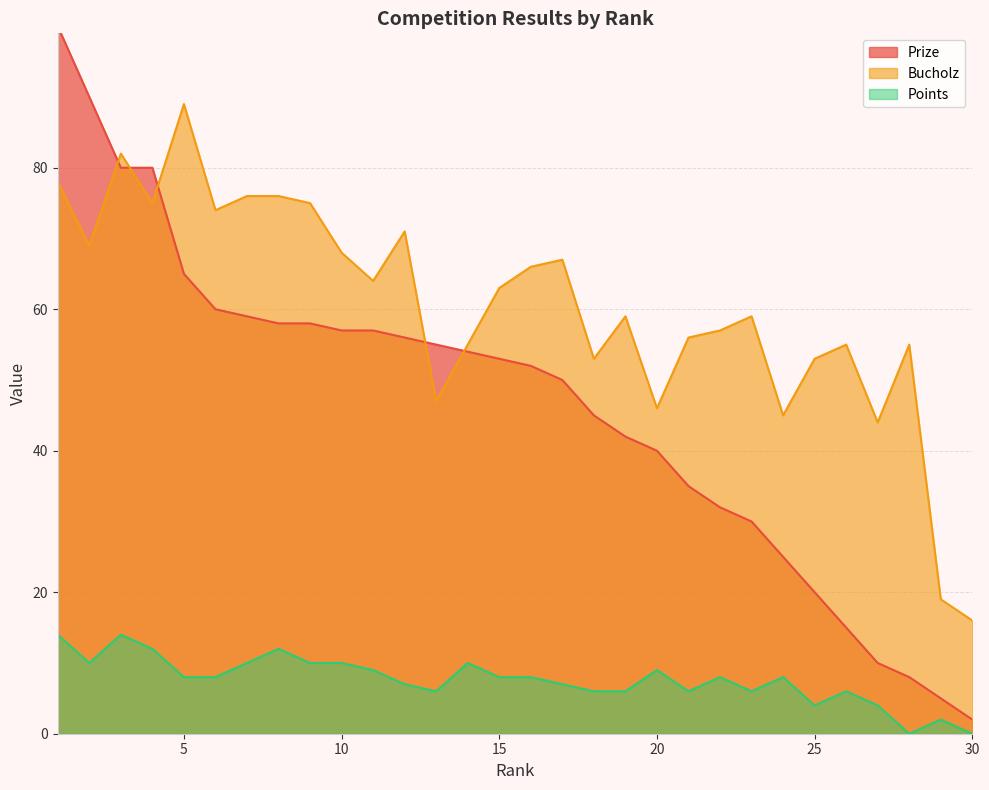

Where is Bucholz nearest to the value 52?

18